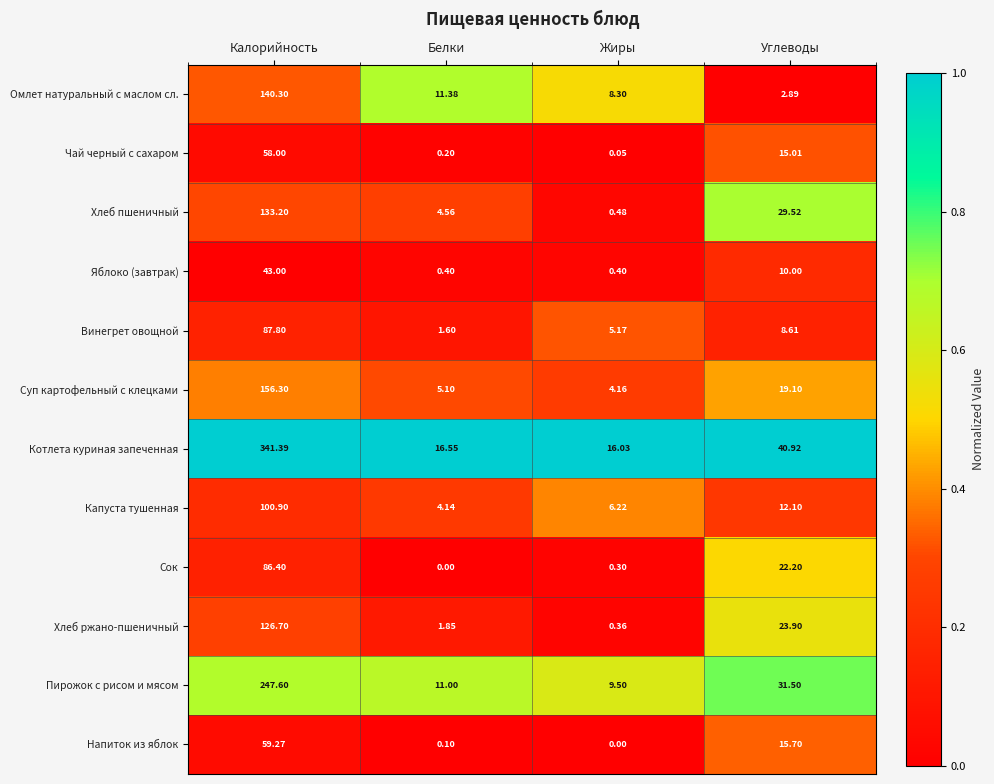

Rank the series by their maximum value, from lowest to highest.

Яблоко (завтрак), Чай черный с сахаром, Напиток из яблок, Сок, Винегрет овощной, Капуста тушенная, Хлеб ржано-пшеничный, Хлеб пшеничный, Омлет натуральный с маслом сл., Суп картофельный с клецками, Пирожок с рисом и мясом, Котлета куриная запеченная